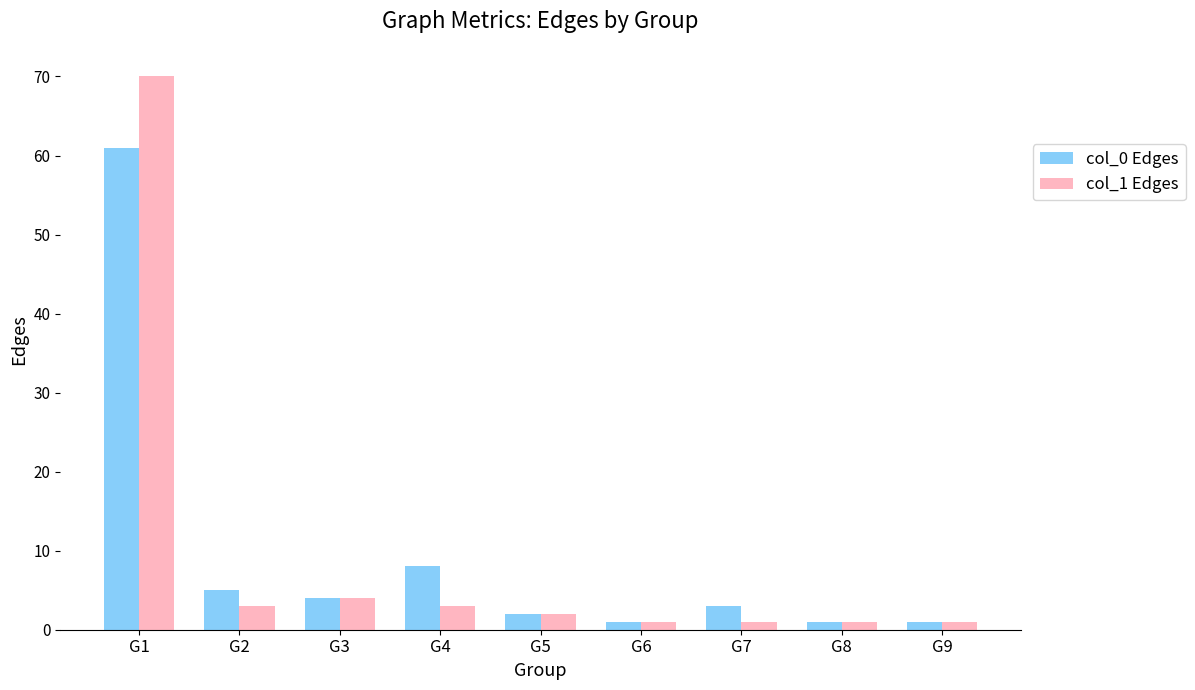

How many groups of bars are there?

9